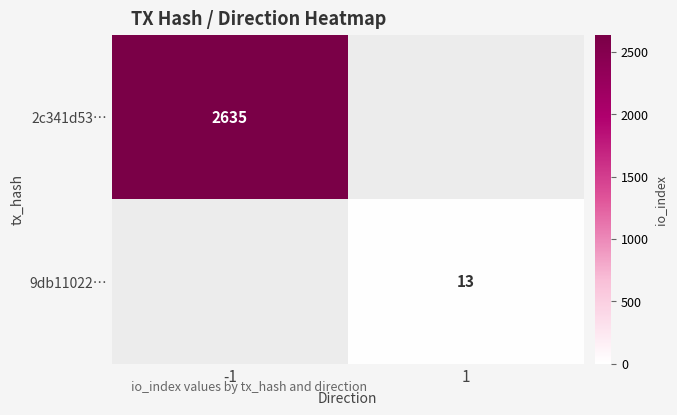

Is it true that 2c341d53… equals 2635 at -1?

True